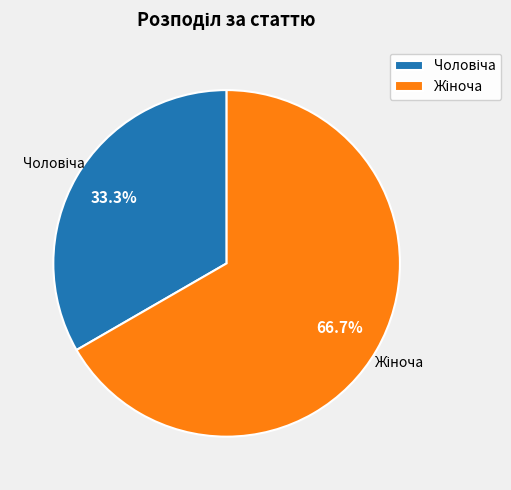

To the nearest percent, what is the average slice percentage?

50%